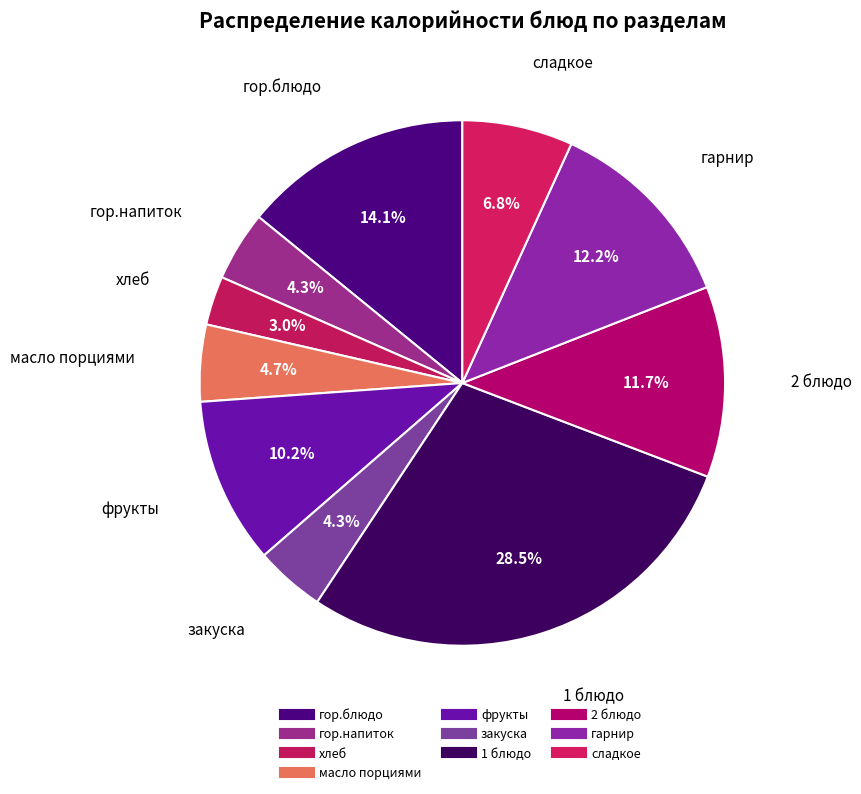

True or false: хлеб accounts for 3% of the total.

True